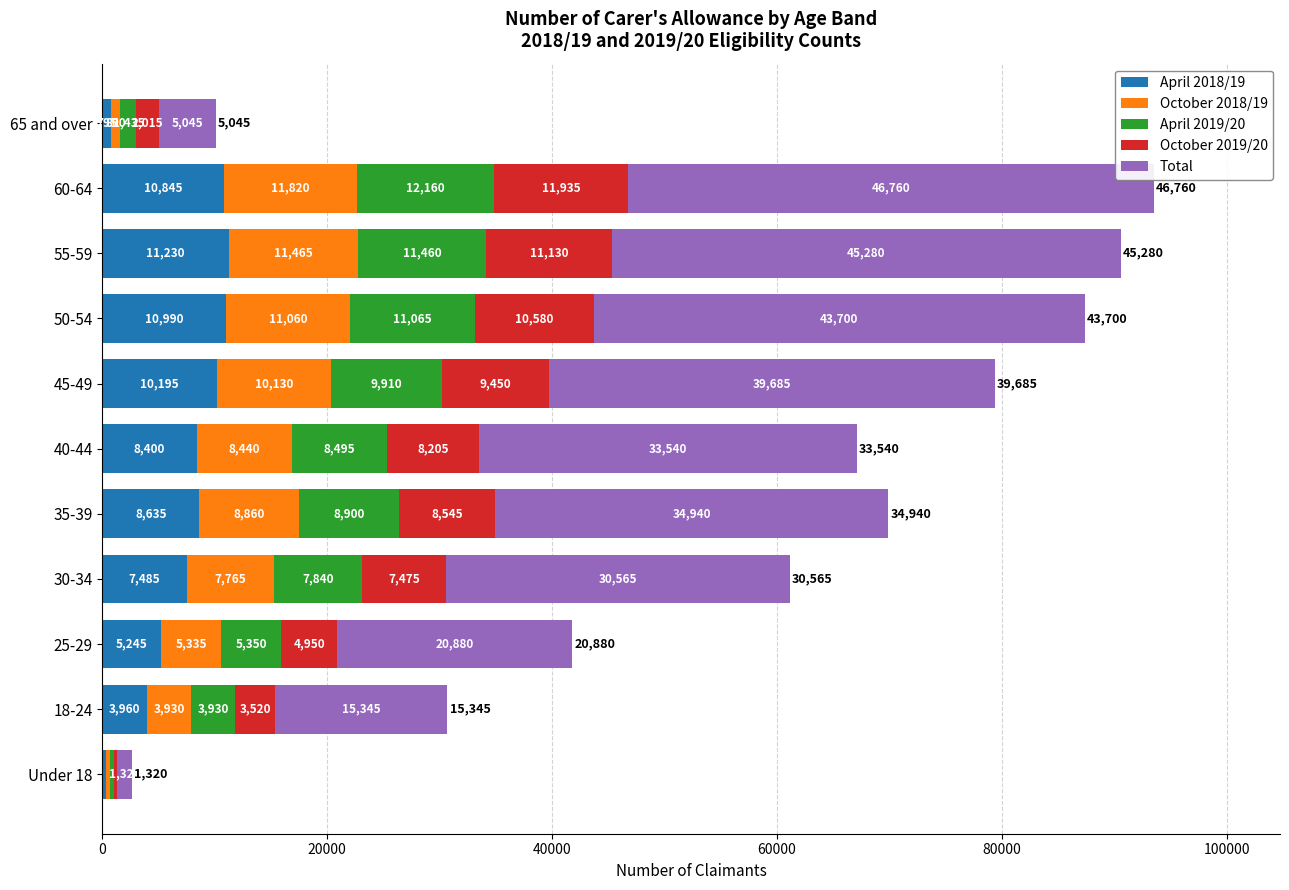

What is the highest value of the April 2018/19 series?

11230